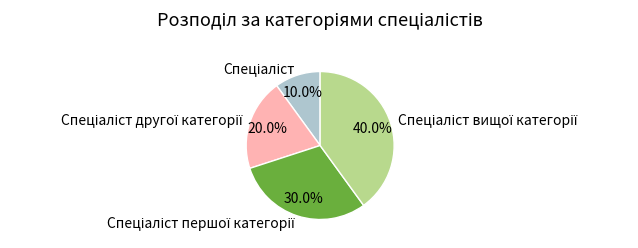

Is there any slice that represents more than half of the pie?

No